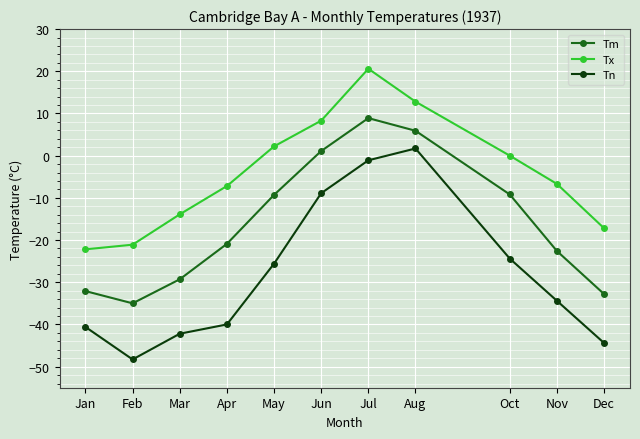

Where does the Tm series first go above -20?

May